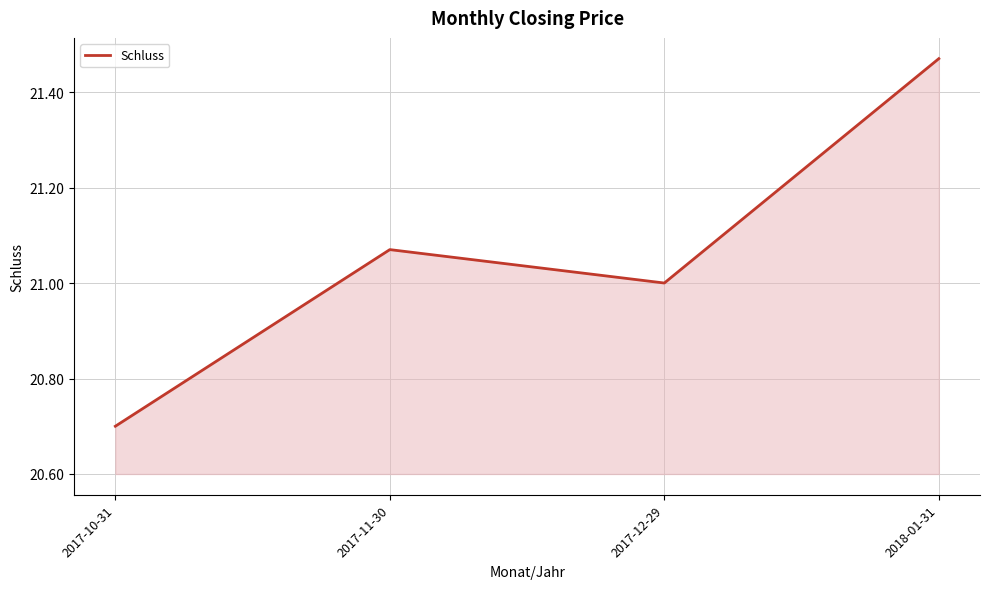

What is the change in value from 2017-11-30 to 2017-12-29?

-0.1